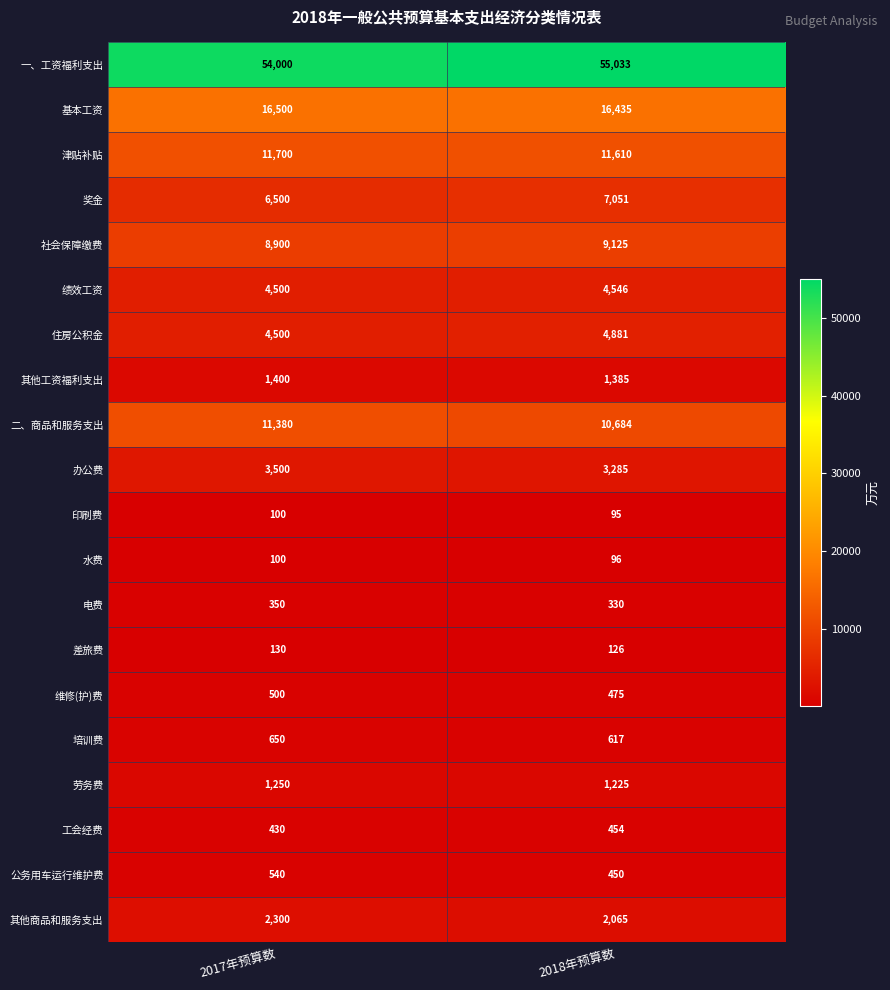

At which category is the sum across all series the highest?

2018年预算数